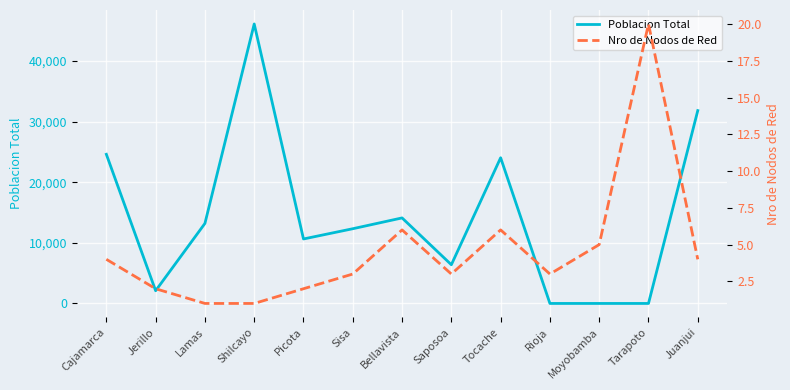

Between which two adjacent categories do Nro de Nodos de Red and Poblacion Total first intersect?

Tocache and Rioja